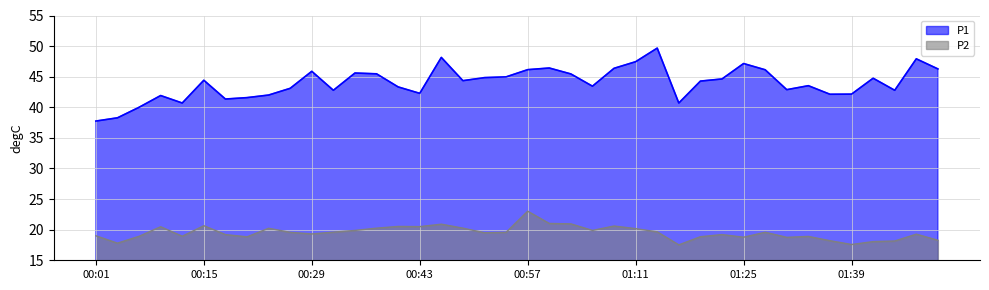

How many lines are shown in the chart?

2